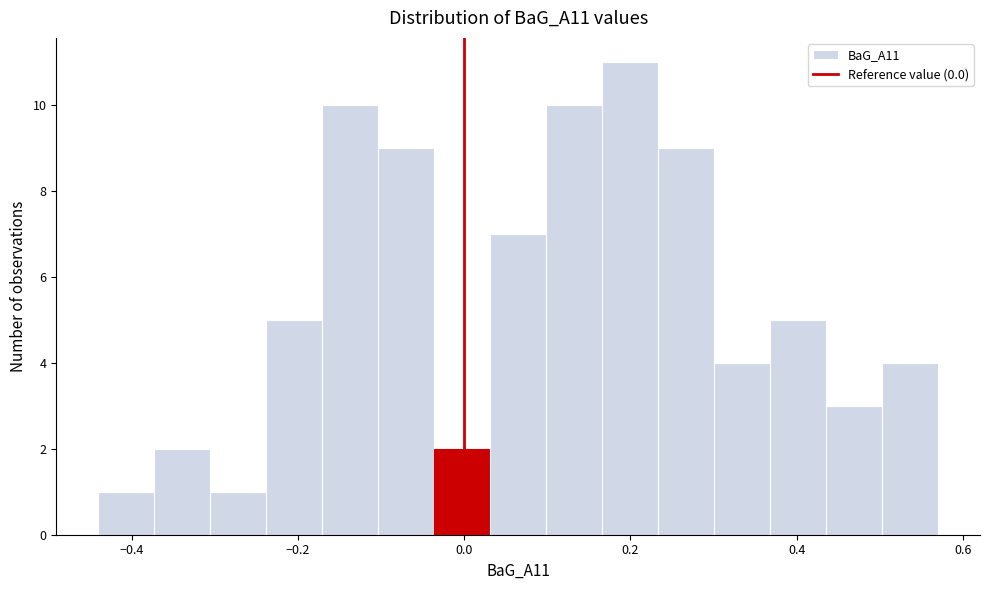

Around what value on the x-axis is the tallest bar? Give the approximate position of its centre, as read against the axis.

0.20